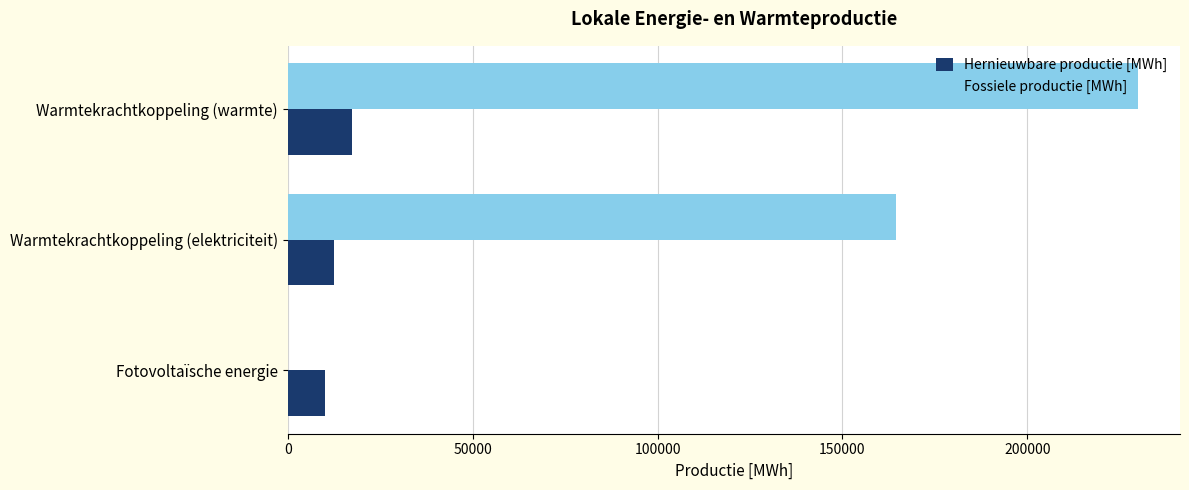

Count the number of categories in the chart.

3